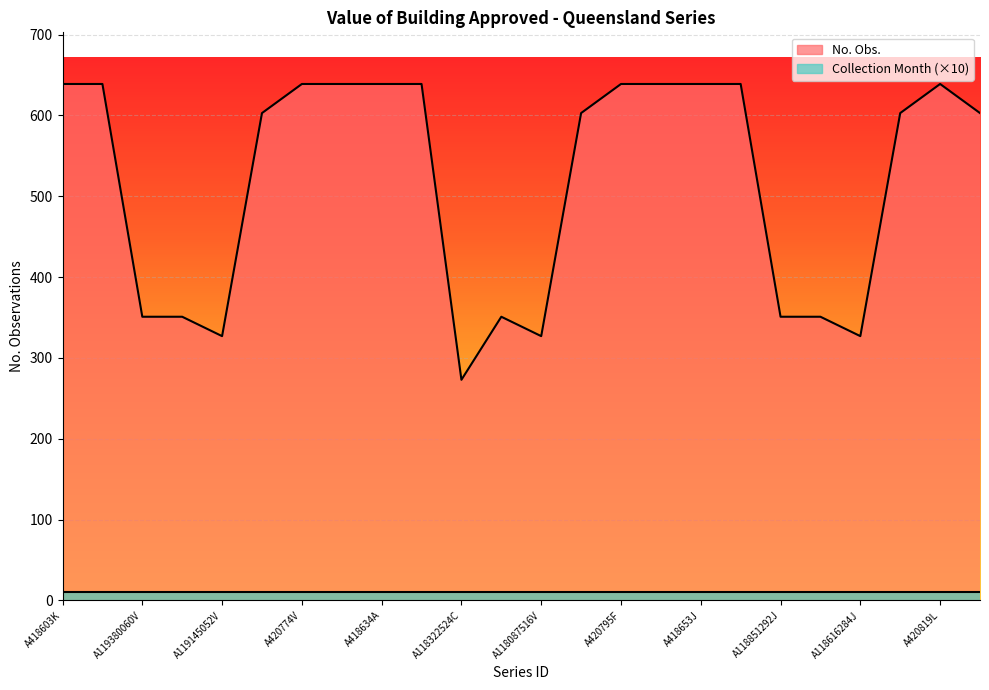

Reading left to right, extract all data points from this chart.

639	639	351	351	327	603	639	639	639	639	273	351	327	603	639	639	639	639	351	351	327	603	639	603